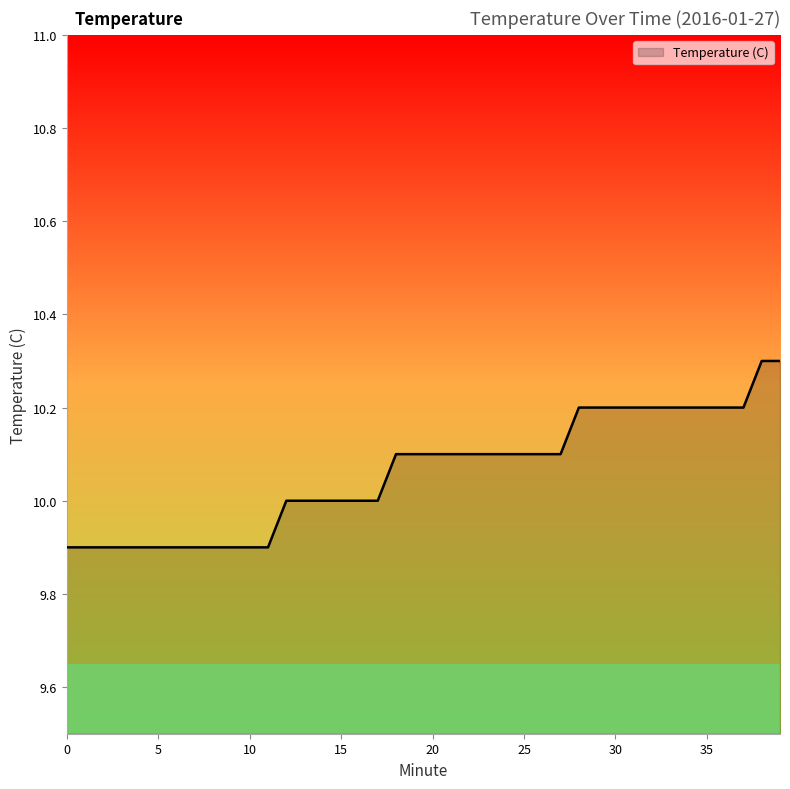

What is the difference between the maximum and minimum values?

0.4